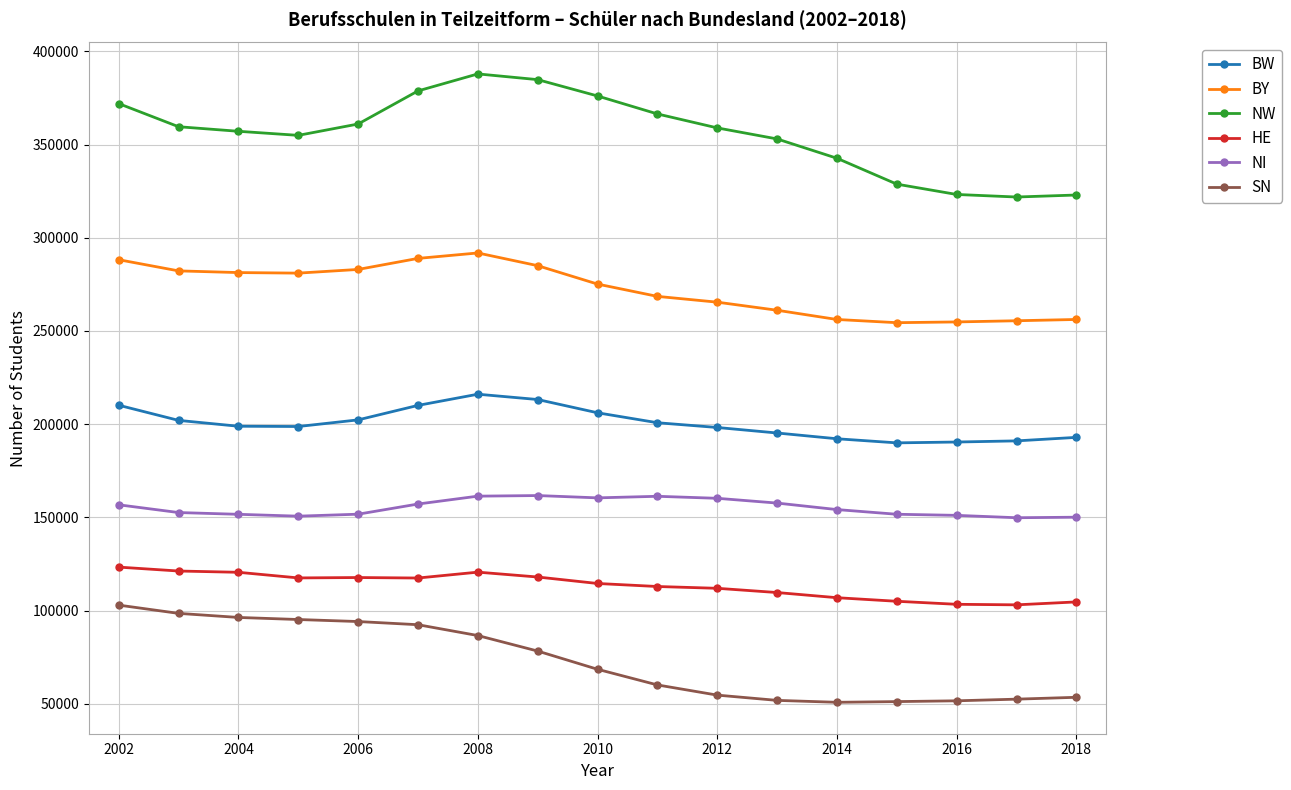

Which series has the widest spread of values?

NW